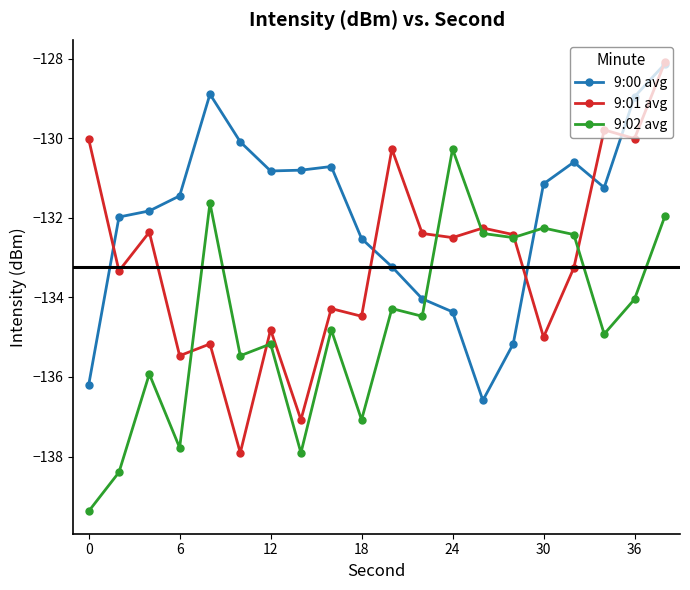

True or false: 9:02 avg has more than 2 points higher than both neighbors.

True